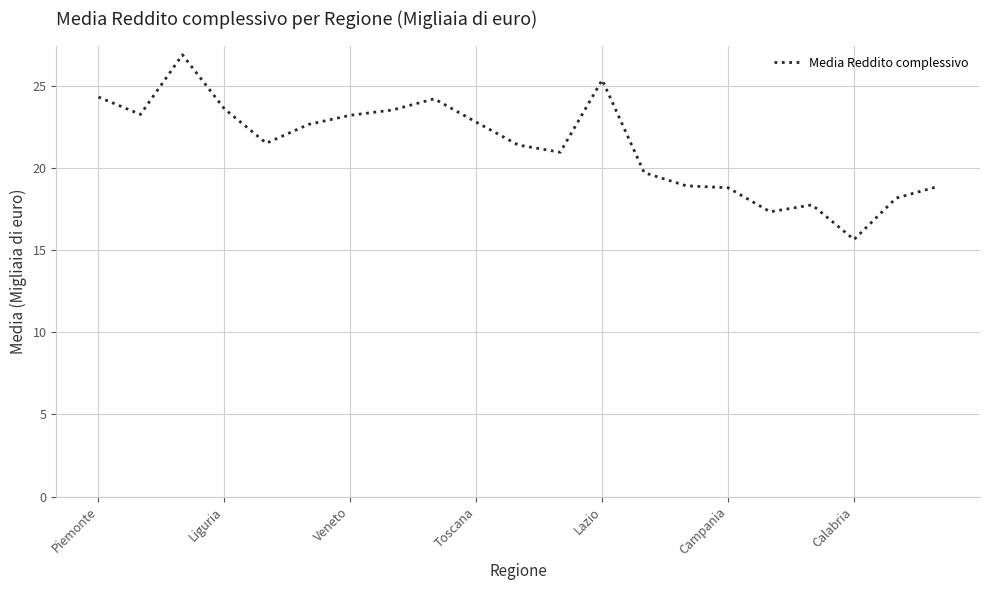

What is the difference between the maximum and minimum values?

11.2